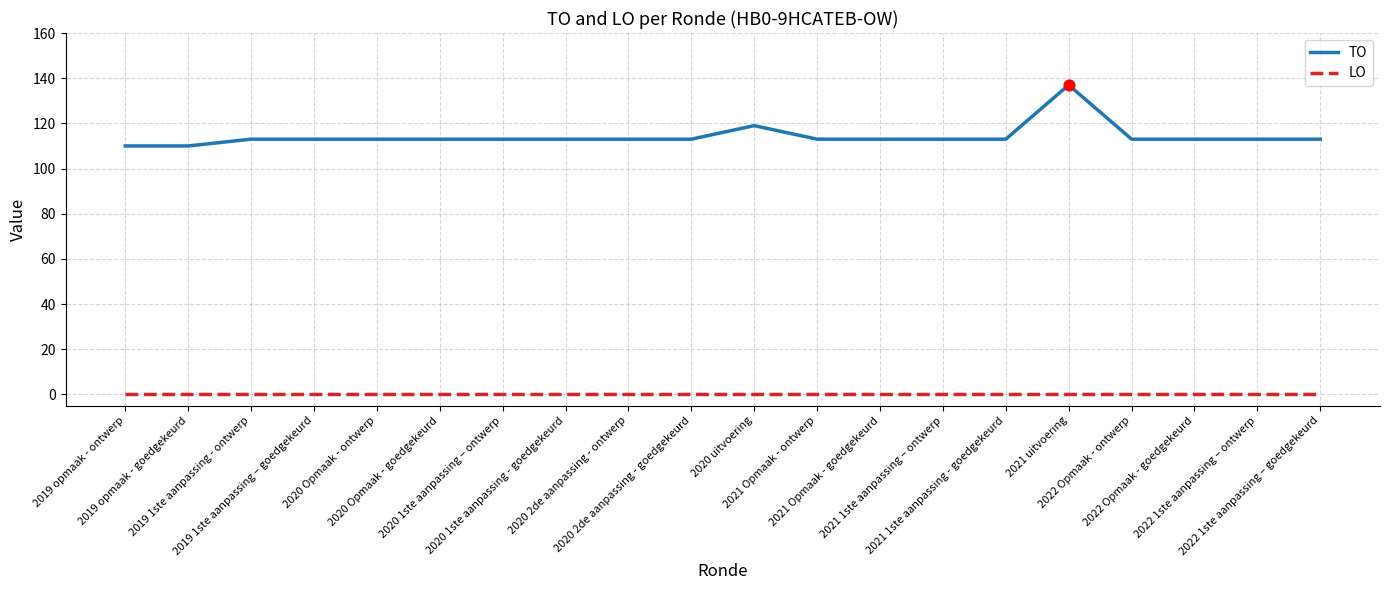

List the series in order of their peak value, lowest first.

LO, TO